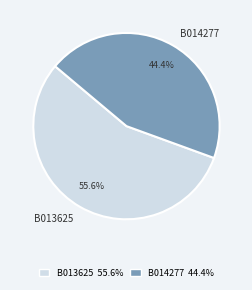

Combined, what portion of the pie is B013625 and B014277?

100.0%